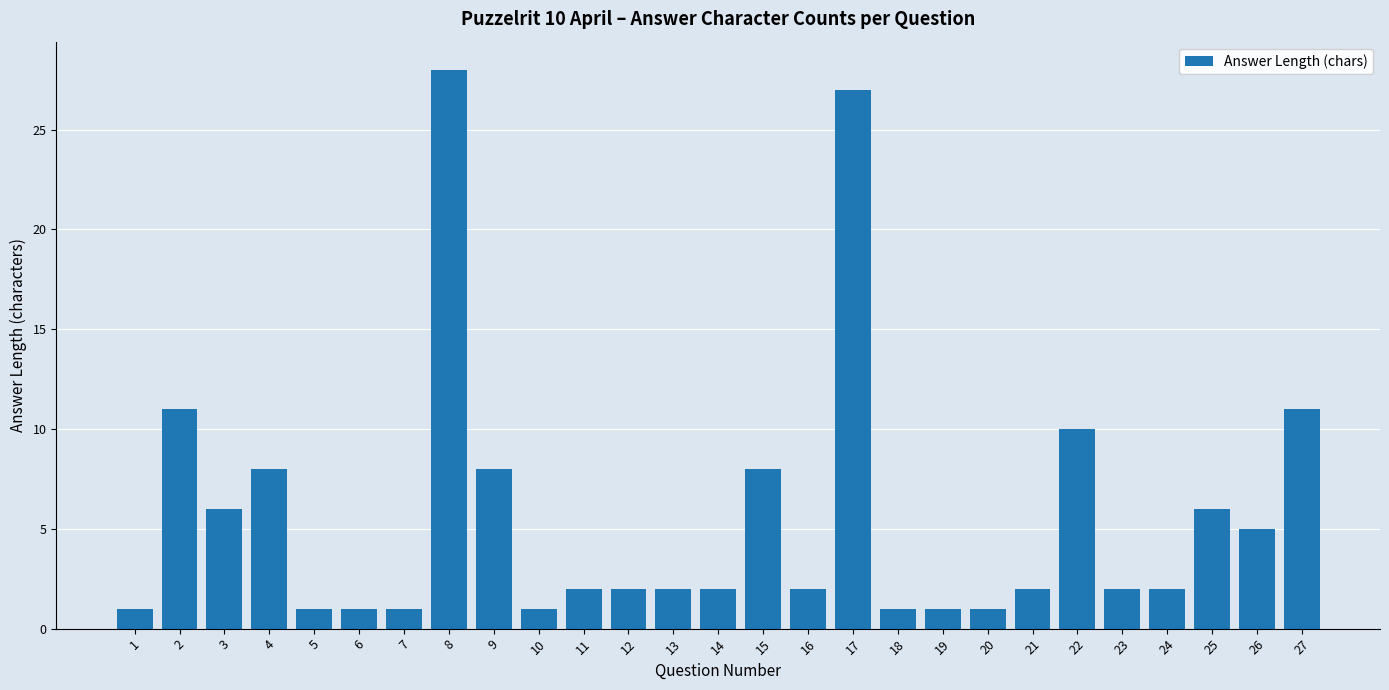

What is the ratio of the value at 8 to the value at 6?

28.0